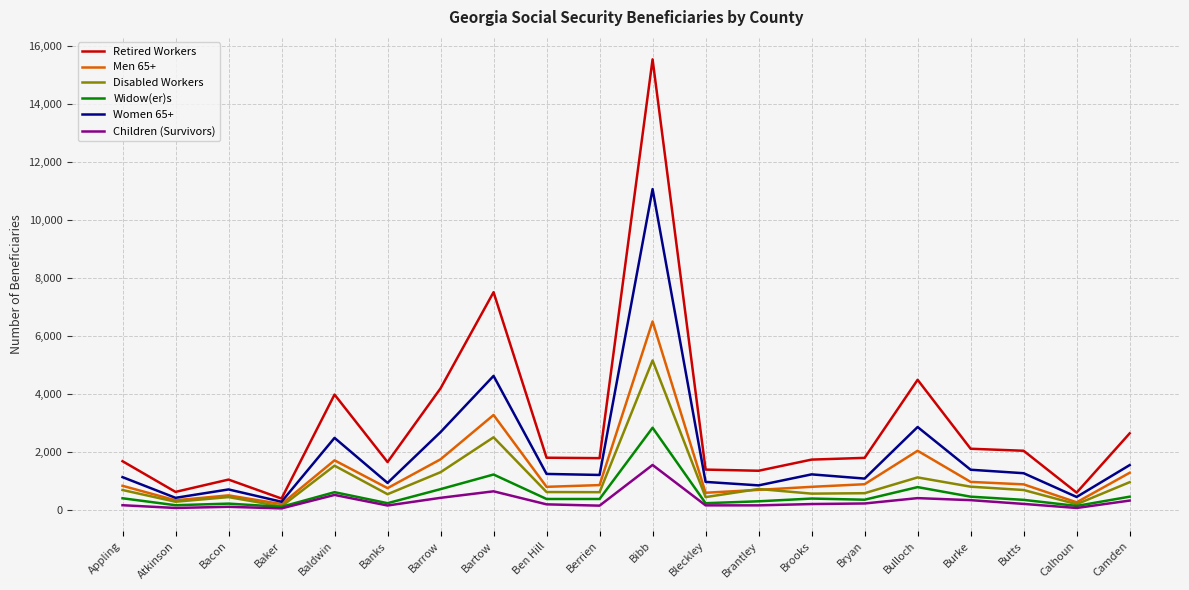

Which series changed the most between Bacon and Barrow?

Retired Workers